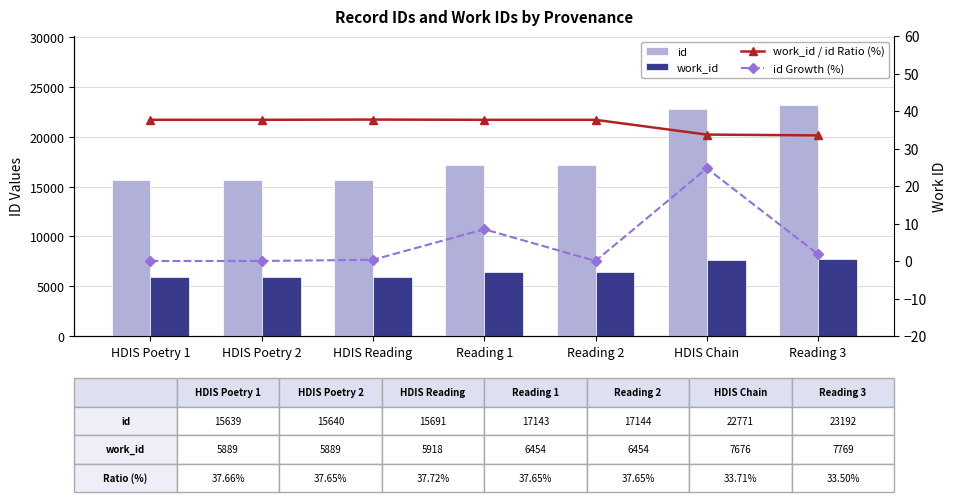

Is the value of id Growth (%) at HDIS Reading greater than the value of work_id / id Ratio (%) at HDIS Reading?

No